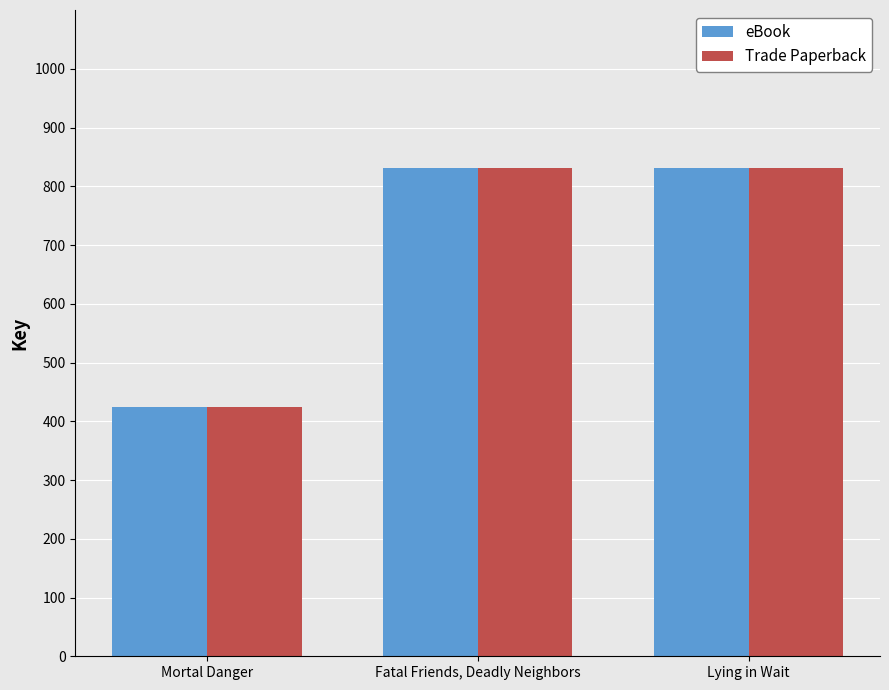

What is the sum of the eBook values at Fatal Friends, Deadly Neighbors and Lying in Wait?

166246127